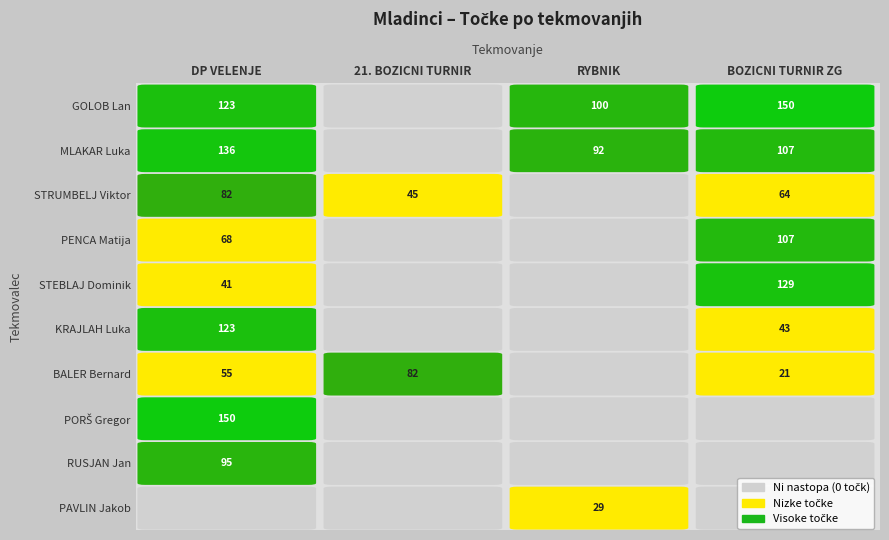

How many positive values does the STEBLAJ Dominik series have?

2